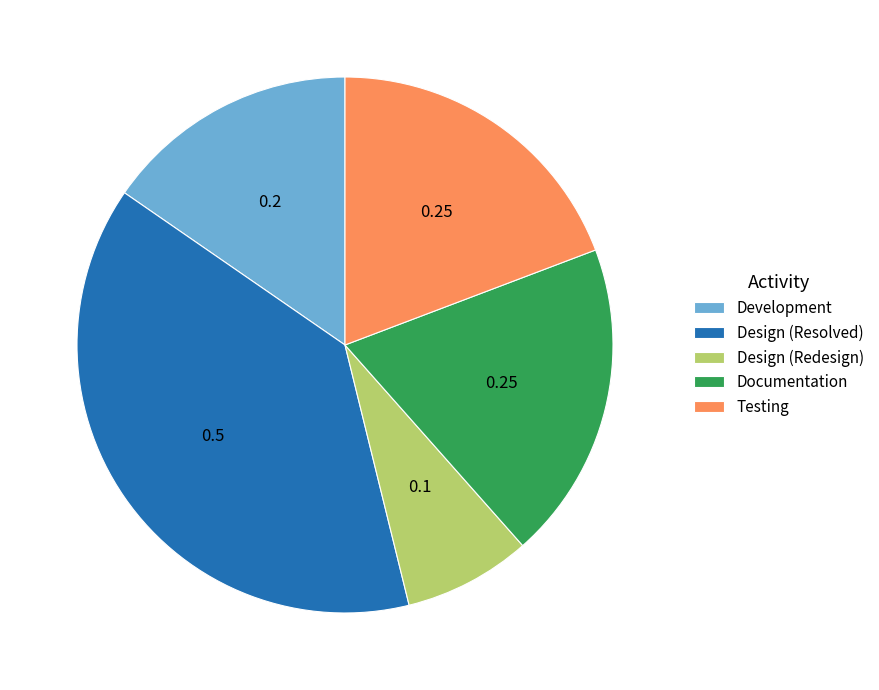

How many segments does this pie chart have?

5